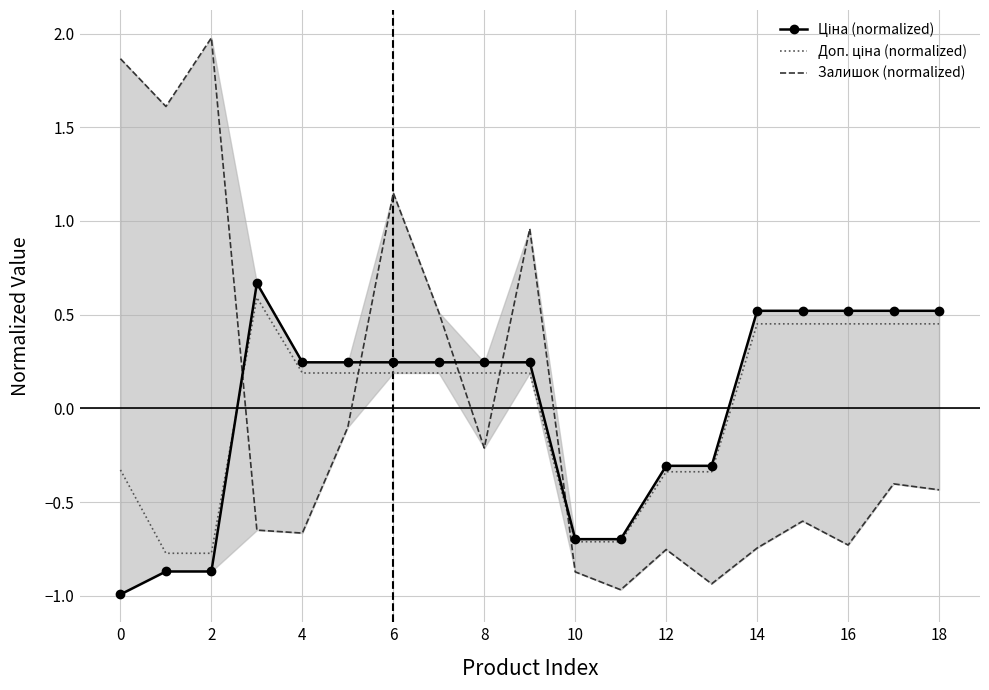

Is it true that Доп. ціна (normalized) equals -0.3 at 0?

True